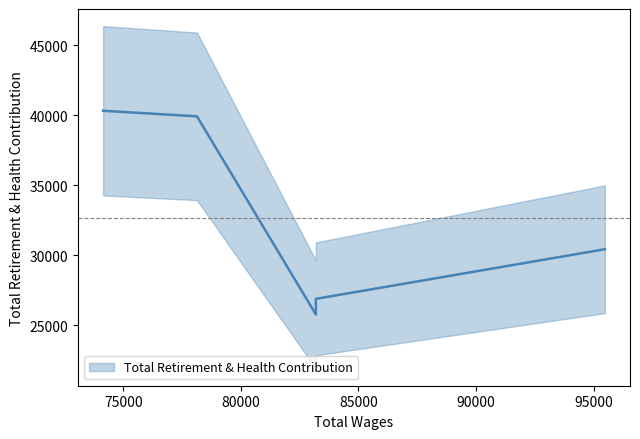

The value at 95483.0 is 30426. True or false?

True